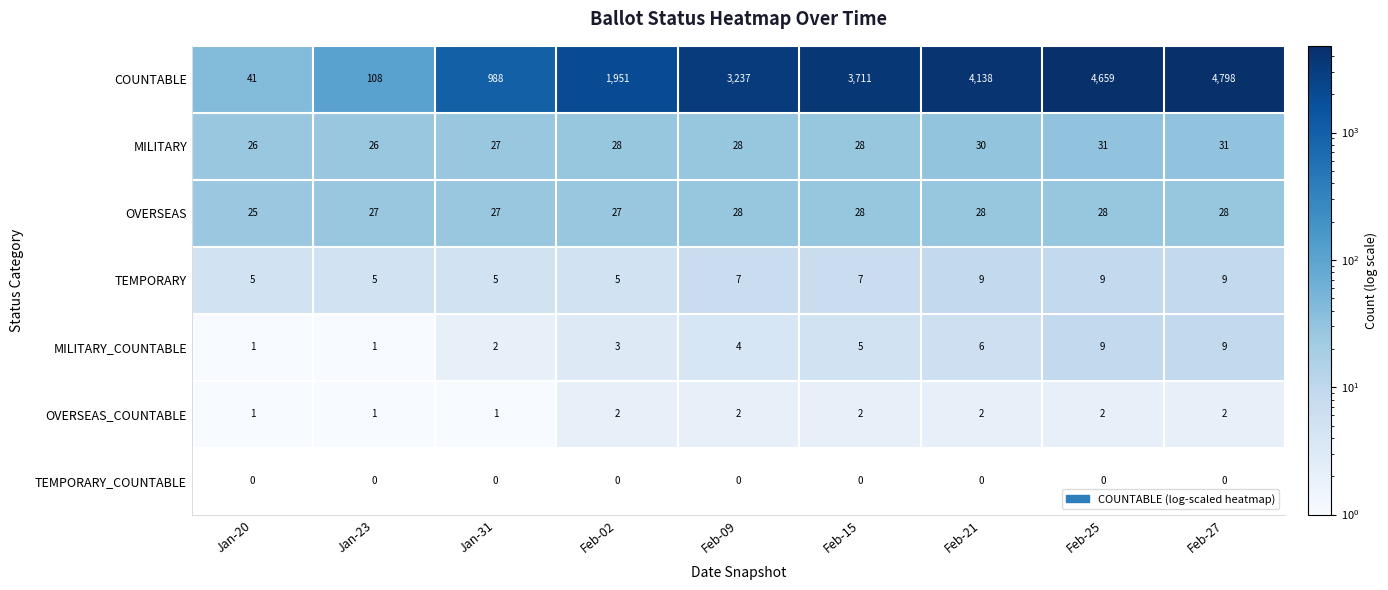

At which label is MILITARY_COUNTABLE closest to 5?

Feb-15